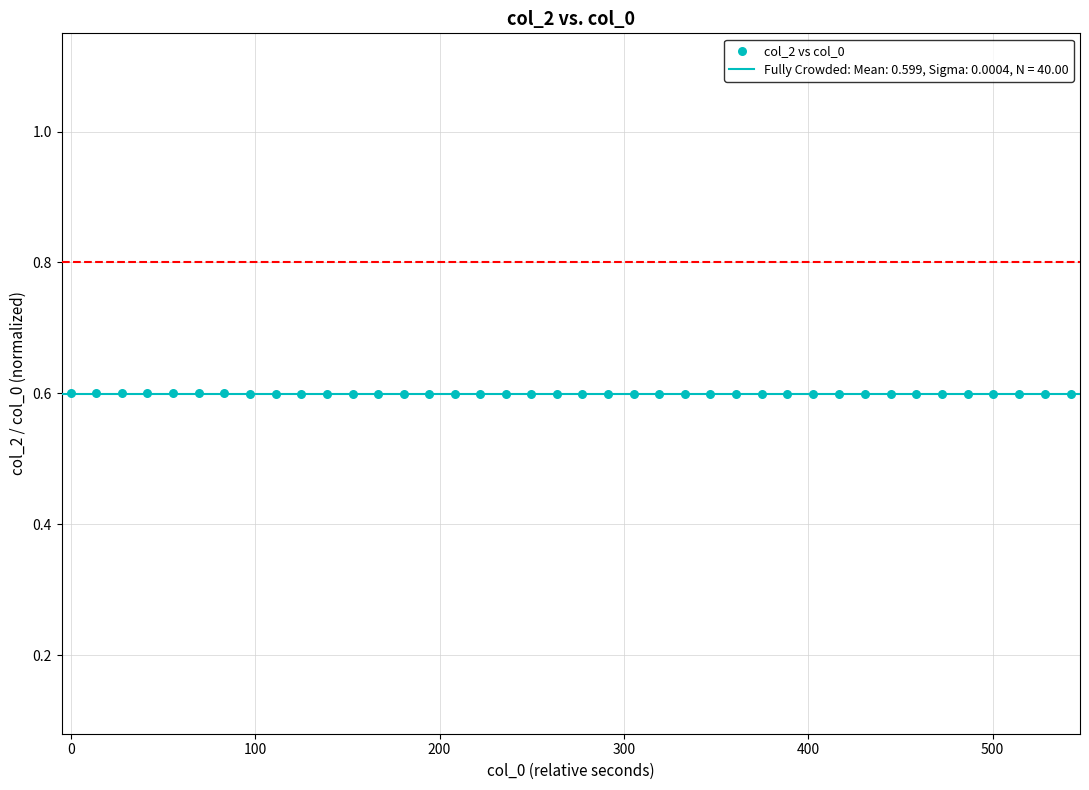

What is the range of X values (max minus min)?

542.4